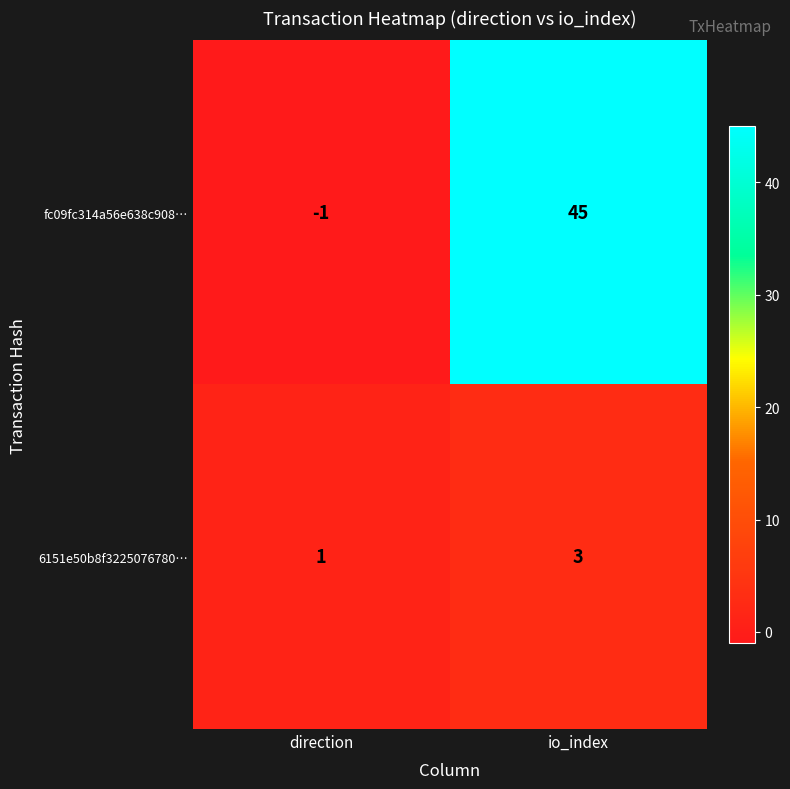

List the series in order of their overall mean, lowest first.

6151e50b8f3225076780…, fc09fc314a56e638c908…